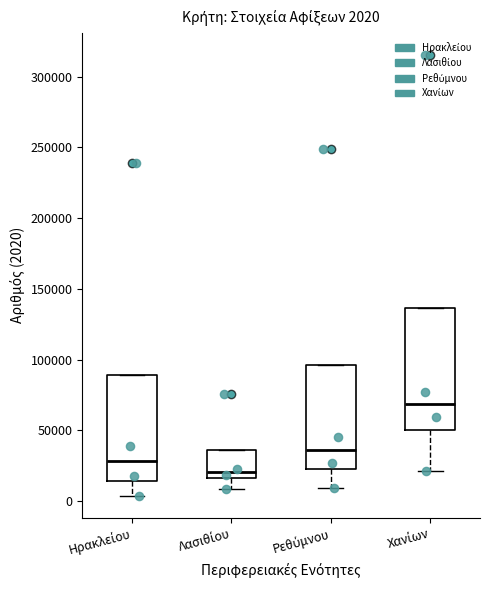

Which box has the lowest median line?

Λασιθίου